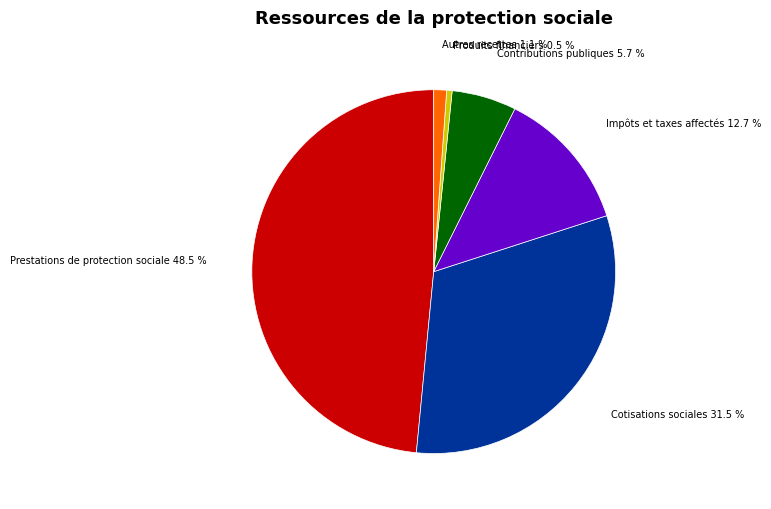

Count the number of slices in the pie.

6